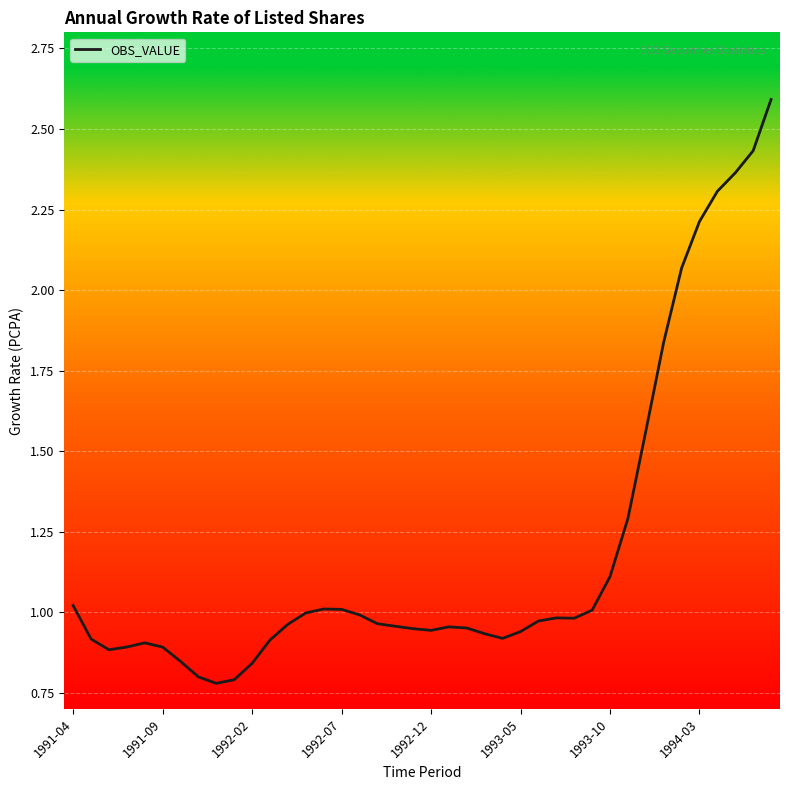

What is the greatest value displayed?

2.6